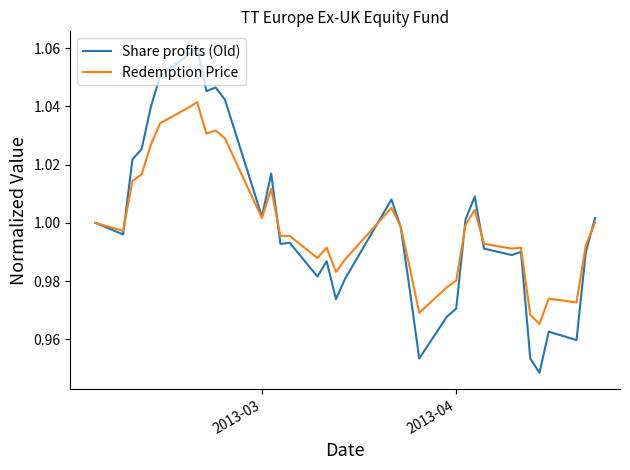

Rank the series by their maximum value, from highest to lowest.

Share profits (Old), Redemption Price